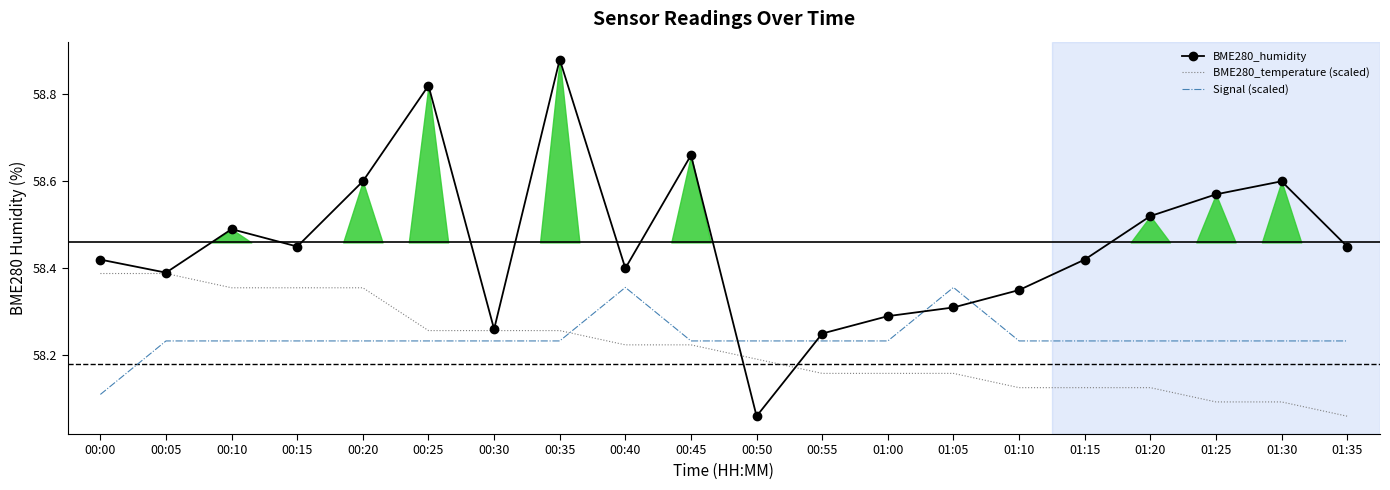

The value of Signal (scaled) at 00:10 is 58.2. True or false?

True